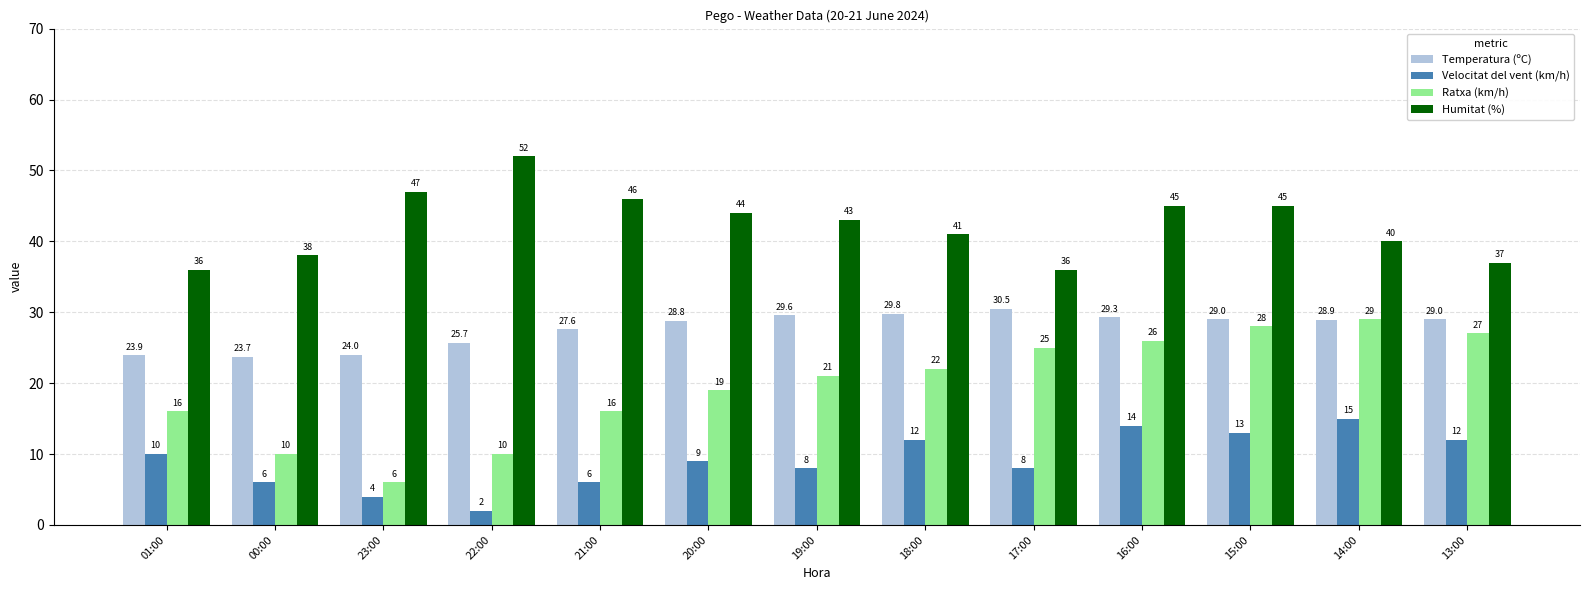

What is the sum of all Ratxa (km/h) values?

255.0